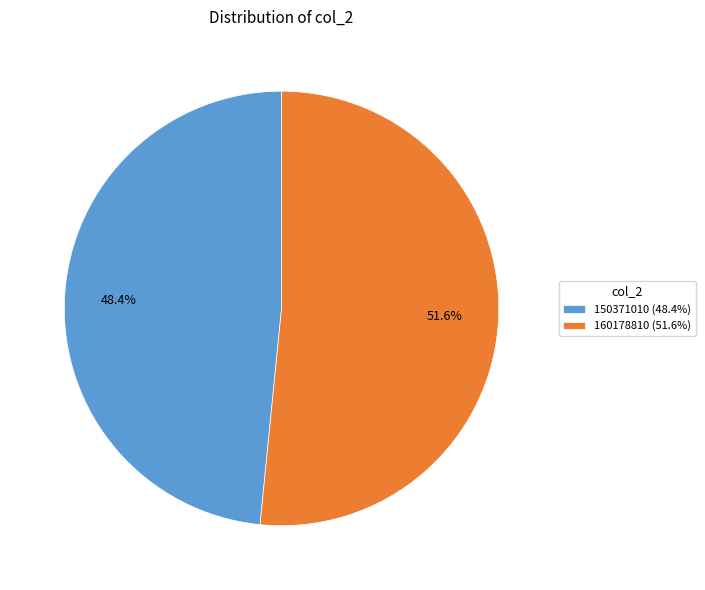

What percentage do 150371010 and 160178810 together represent?

100.0%